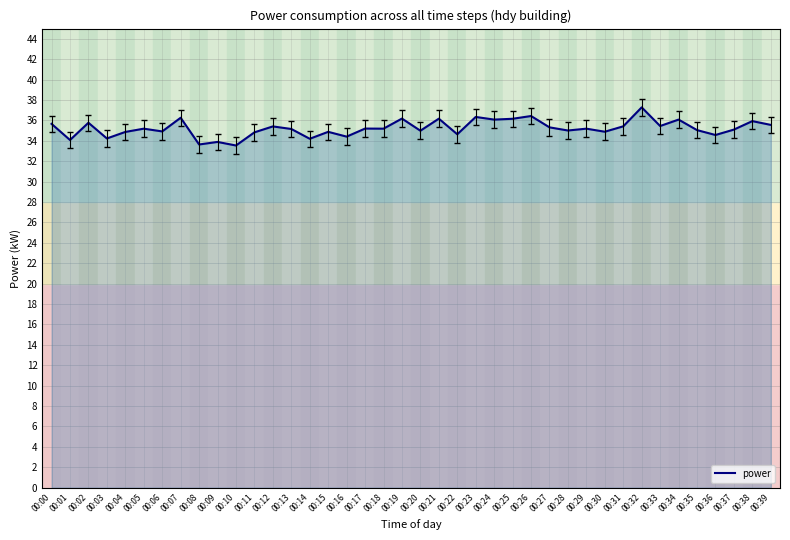

Is it true that the value at 00:29 is 18.7?

False